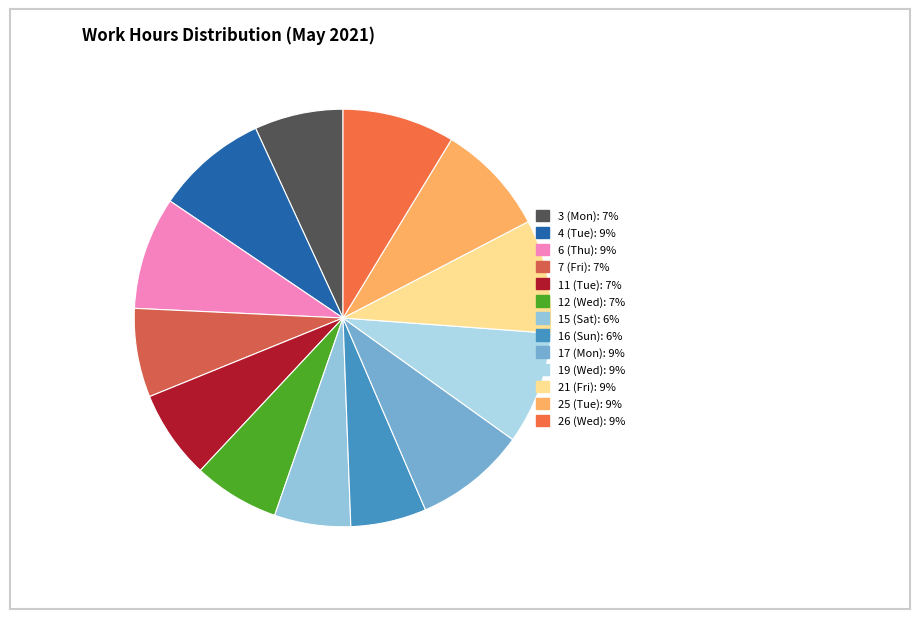

To the nearest percent, what portion does 26 (Wed) represent?

9%